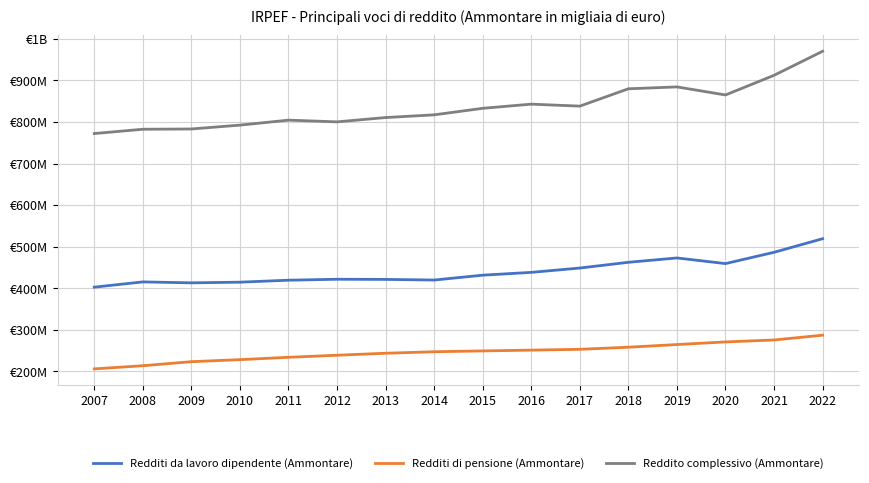

What is the average value of the Reddito complessivo (Ammontare) series?

836864340.8